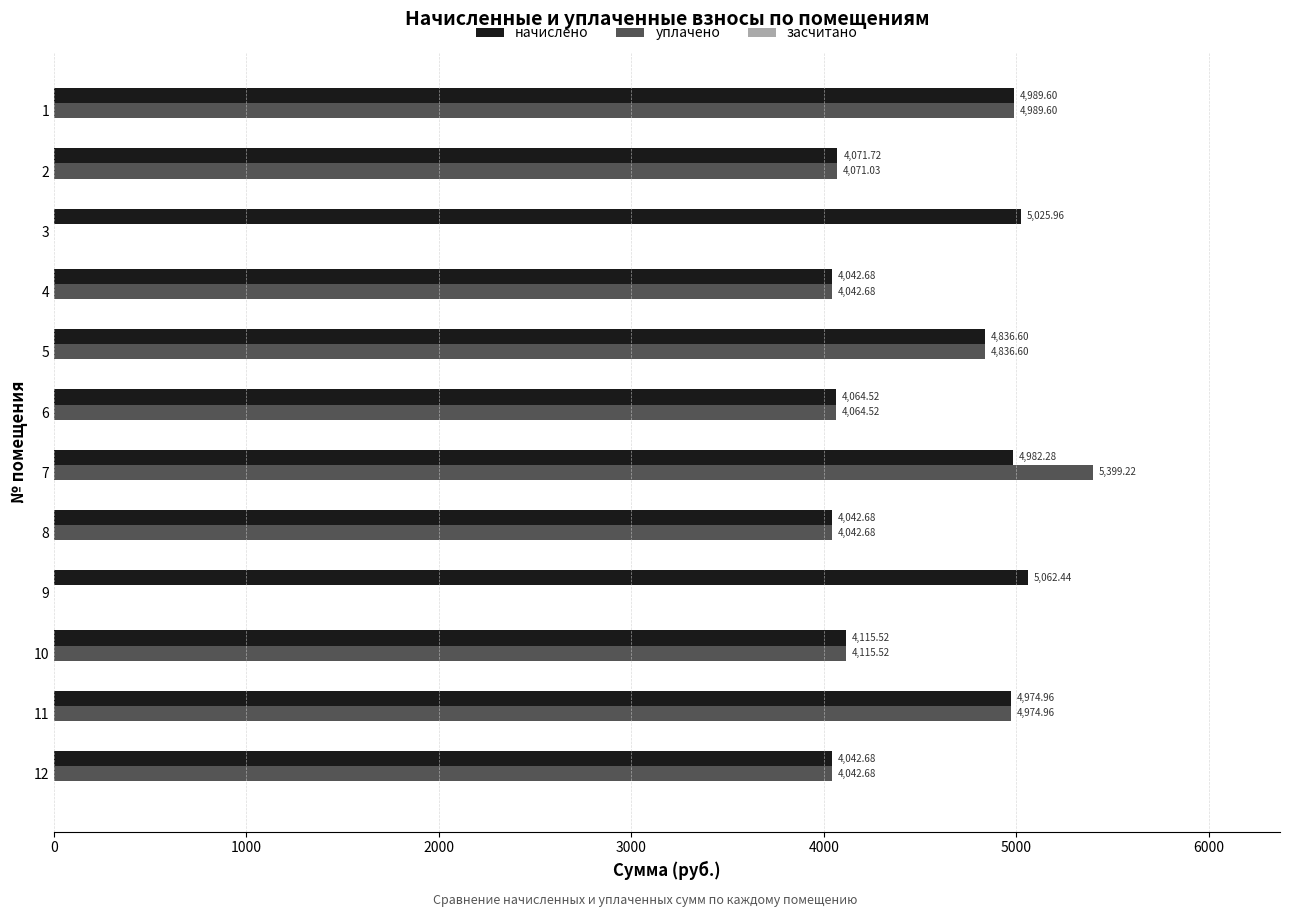

How many data points does each series have?

12